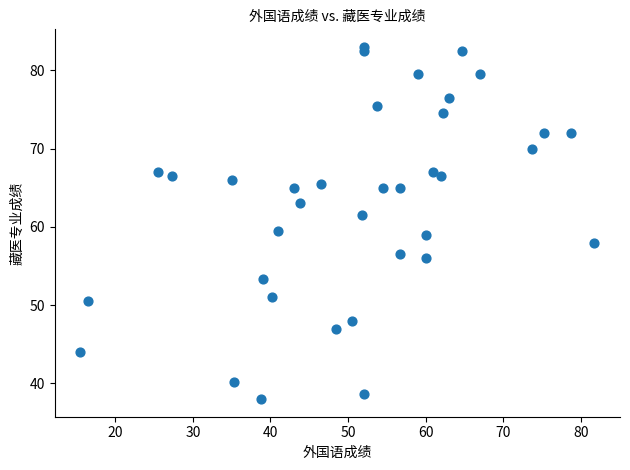

What Y value in the scatter plot is closest to 60?

59.5